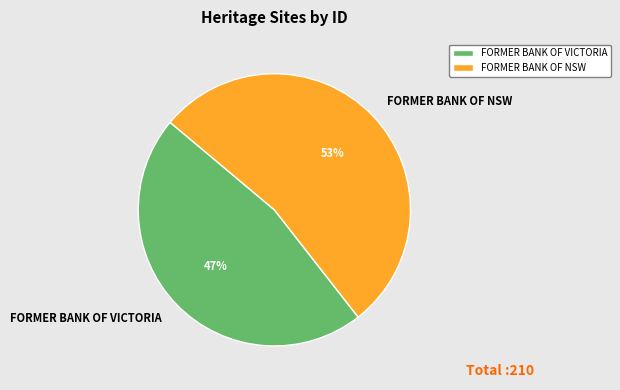

Is there any slice that represents more than half of the pie?

Yes